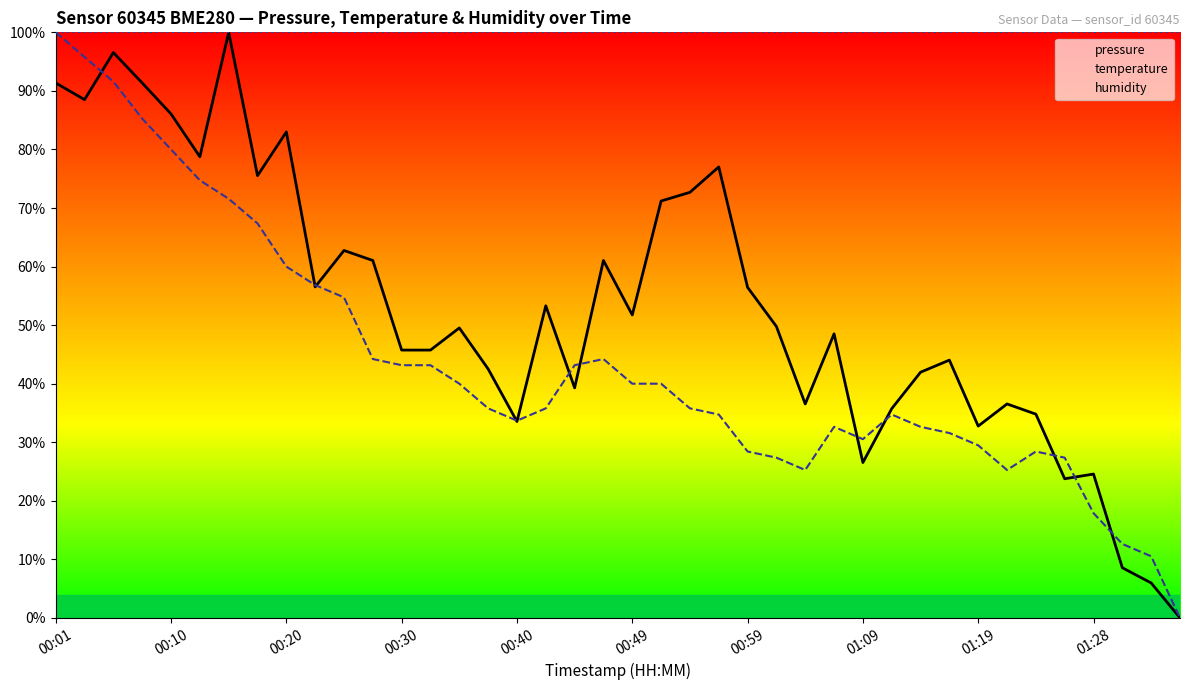

Is the value of humidity at 34 greater than the value of temperature at 36?

Yes